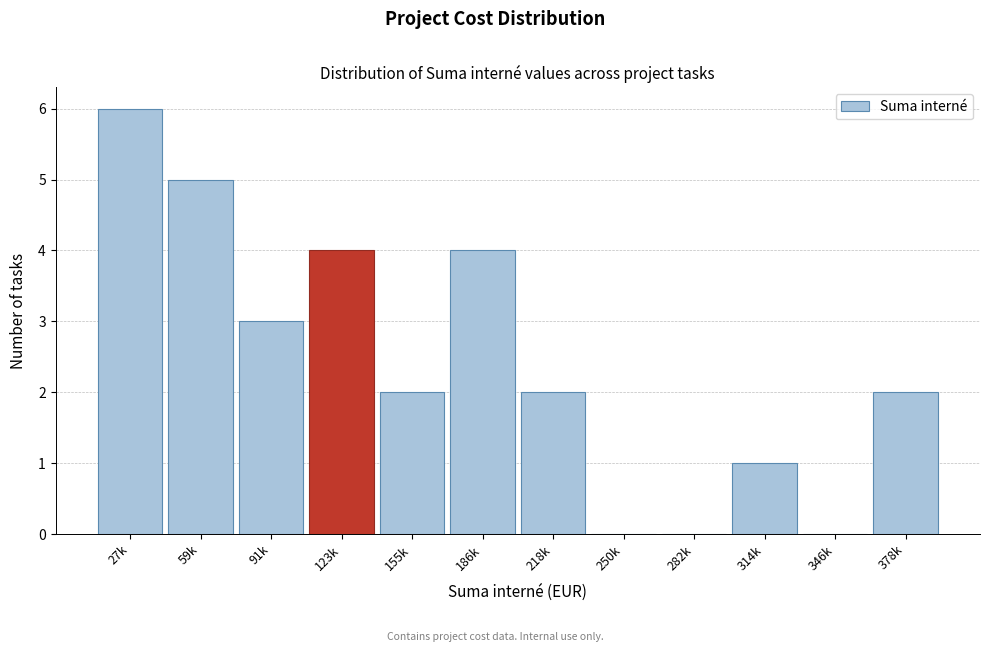

Reading left to right, extract all data points from this chart.

27k=6	59k=5	91k=3	123k=4	155k=2	186k=4	218k=2	250k=0	282k=0	314k=1	346k=0	378k=2